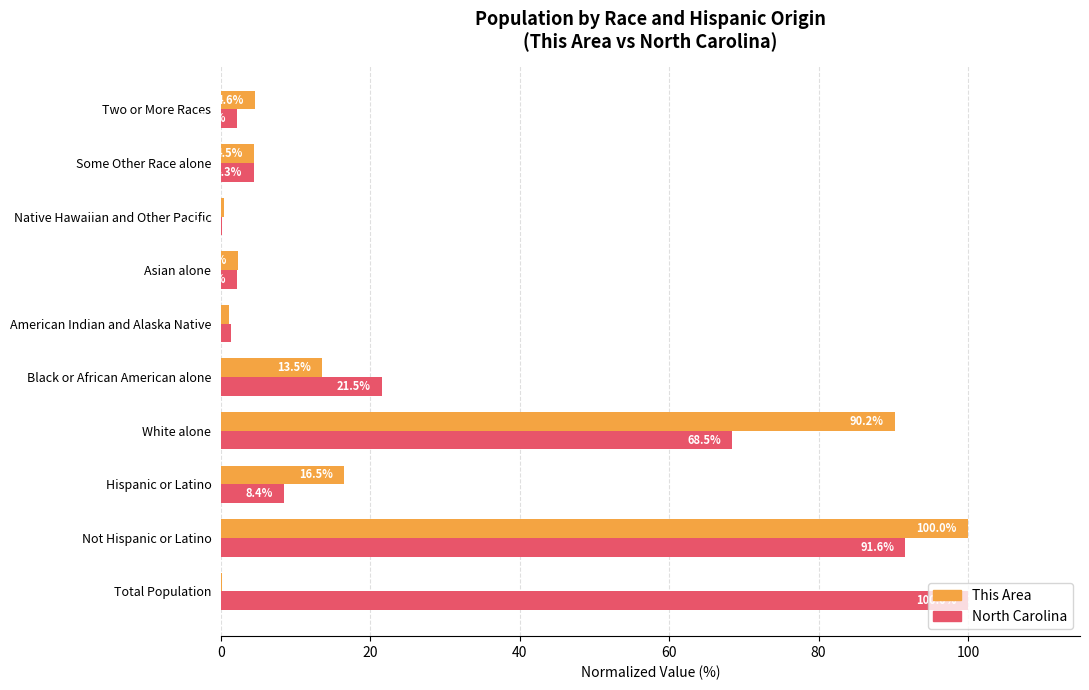

What is the highest value of the This Area series?

100.0